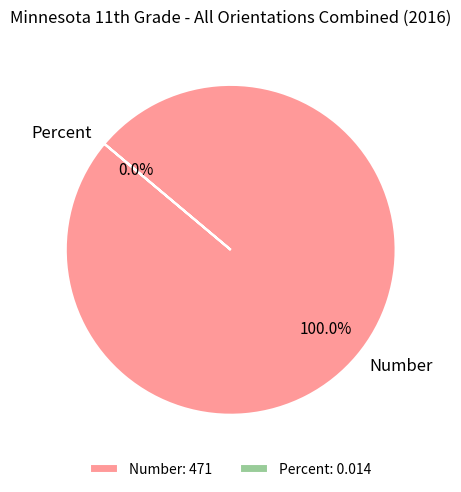

Does Percent represent more than half of the total?

No